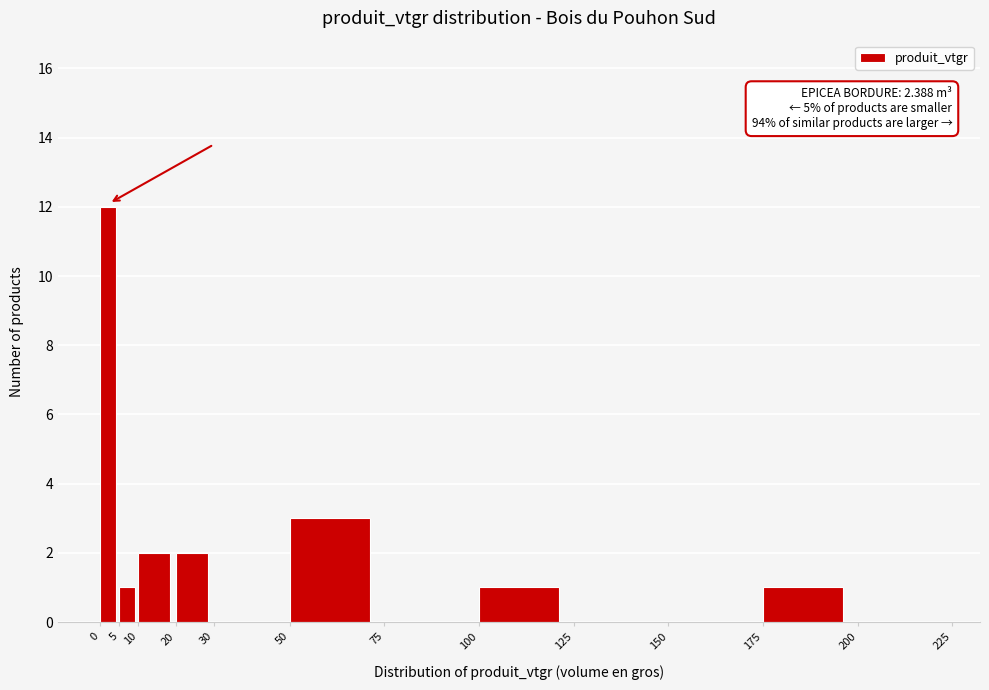

Over which range of the x-axis is the bar tallest?

0 to 5